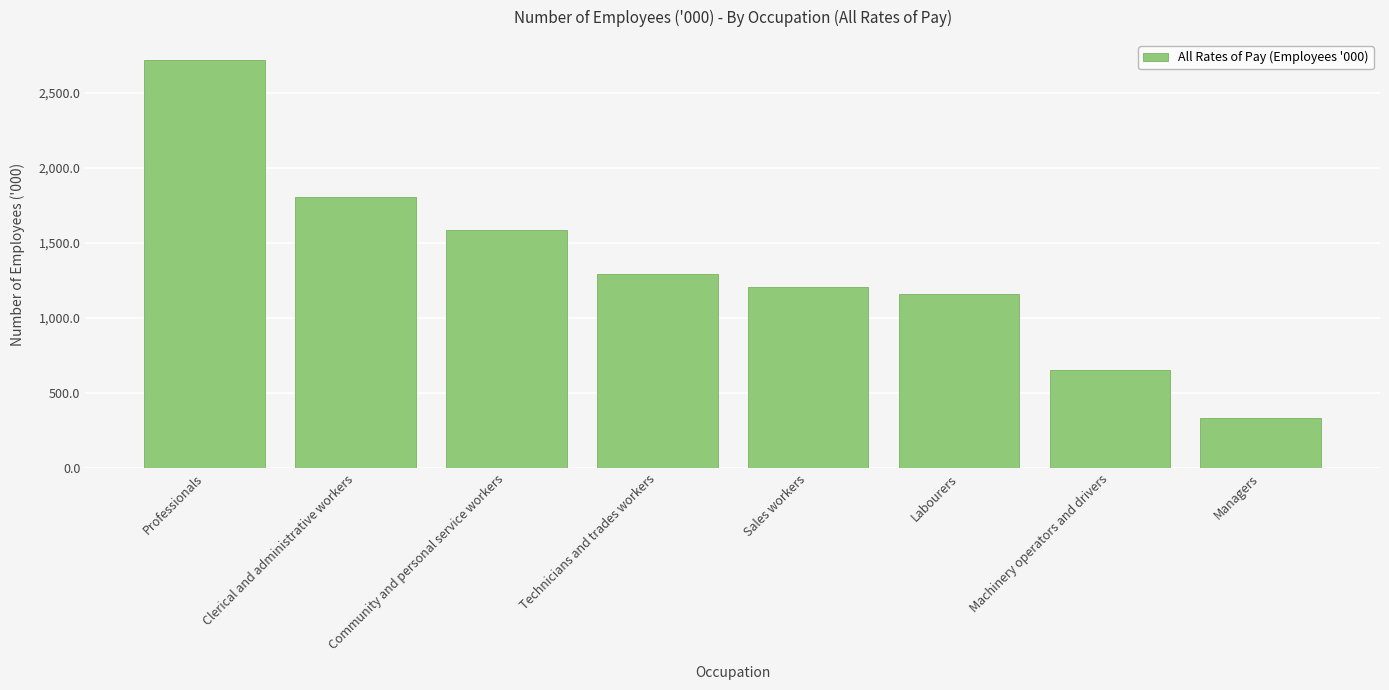

What is the change in value from Labourers to Machinery operators and drivers?

-507.4